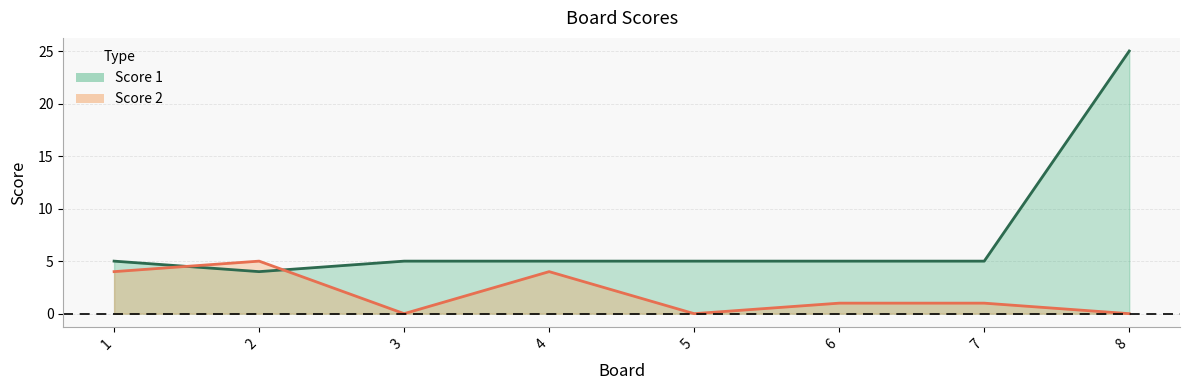

True or false: Score 2 has more than 0 points higher than both neighbors.

True